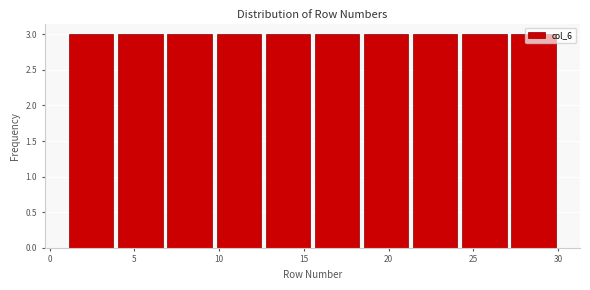

How tall is the bar that spans 24.2 to 27.1 on the x-axis? Neither the bar edges nor the heights are printed on the chart, so give them approximately, as read against the axes.

3